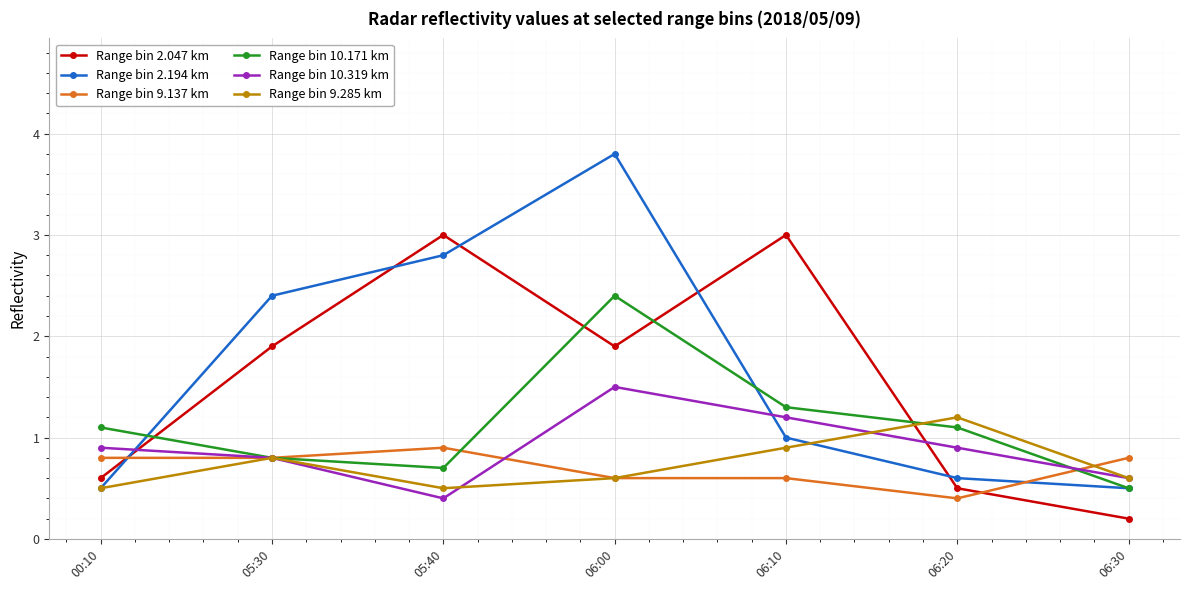

What is the difference between the highest and lowest values at 05:40?

2.6